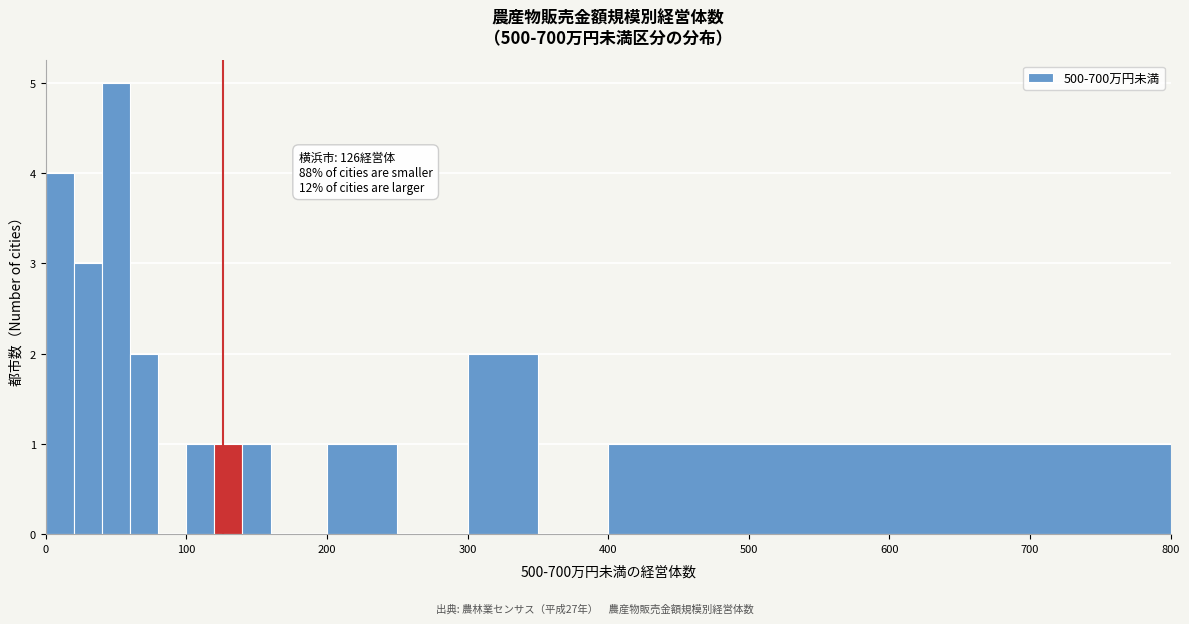

Around what value on the x-axis is the tallest bar? Give the approximate position of its centre, as read against the axis.

50